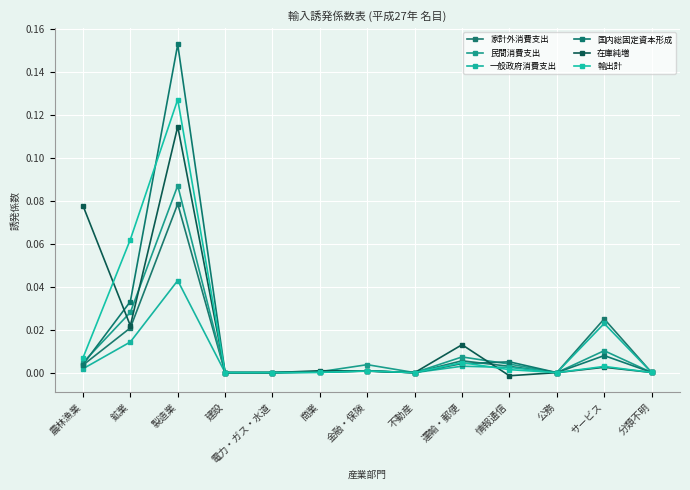

What is the label of the 9th point from the left?

運輸・郵便